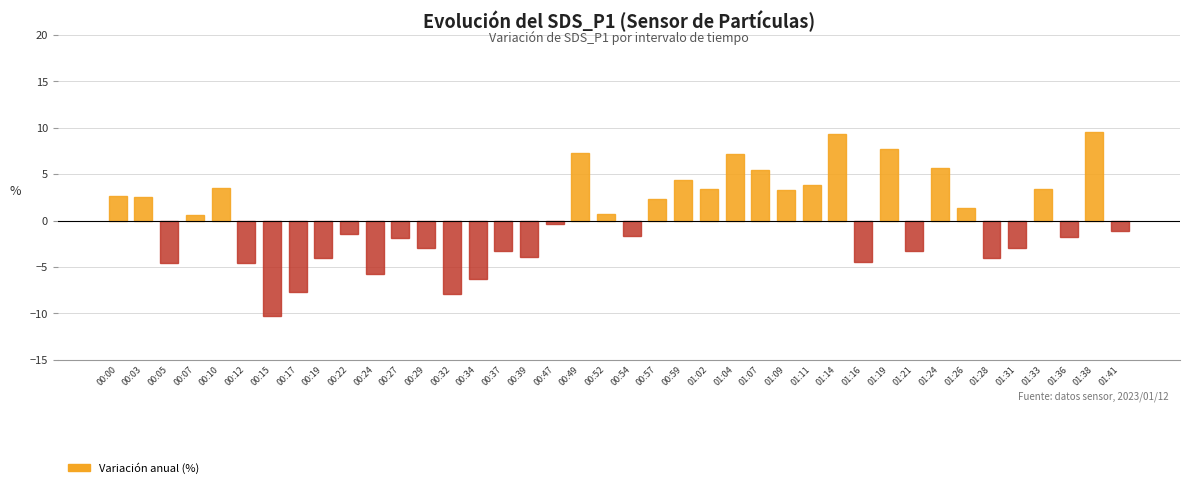

Is it true that the value at 01:33 is 3.4?

True